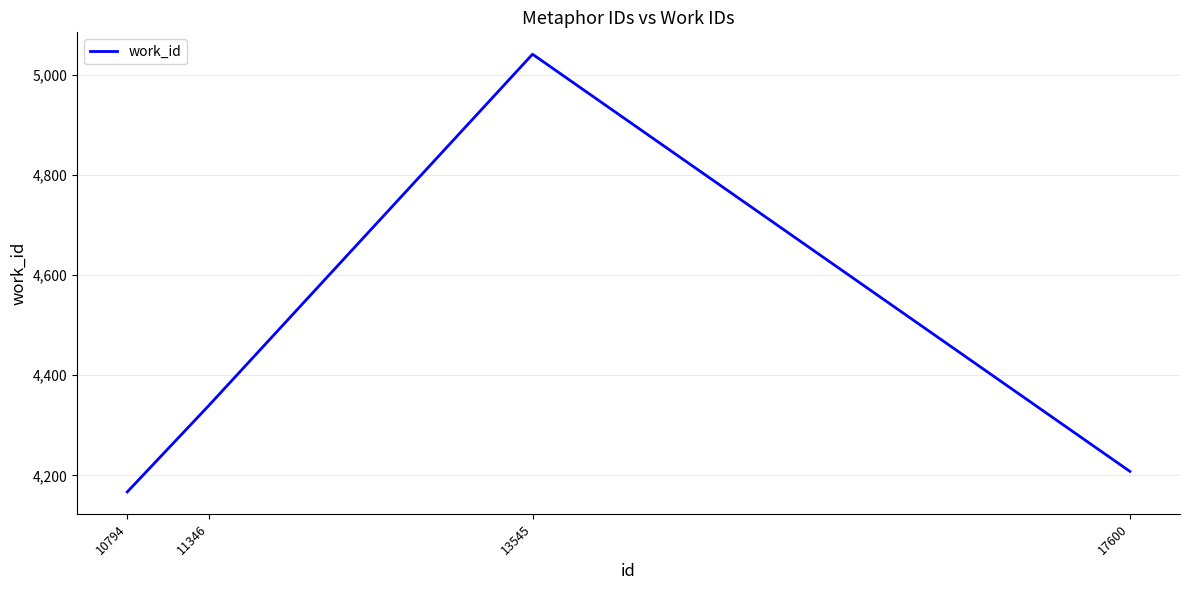

True or false: there are more than 2 points higher than both neighbors.

False